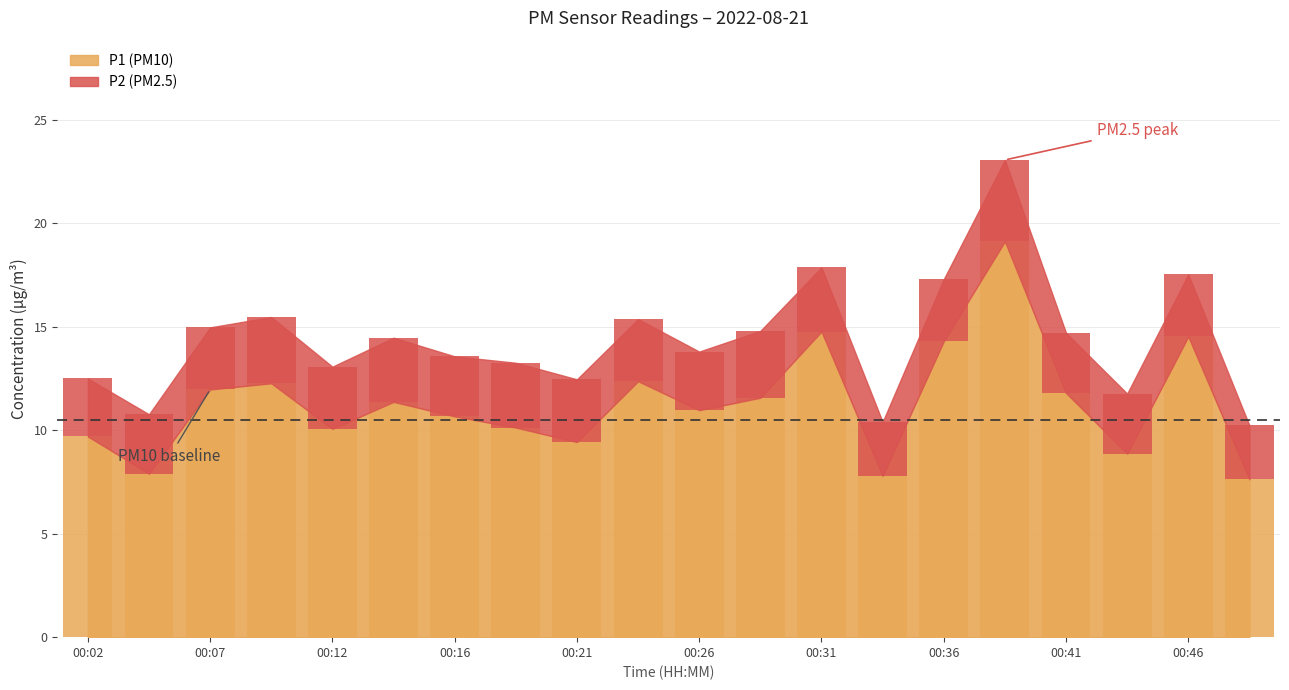

Is it true that P2 equals 2.9 at 00:41?

True